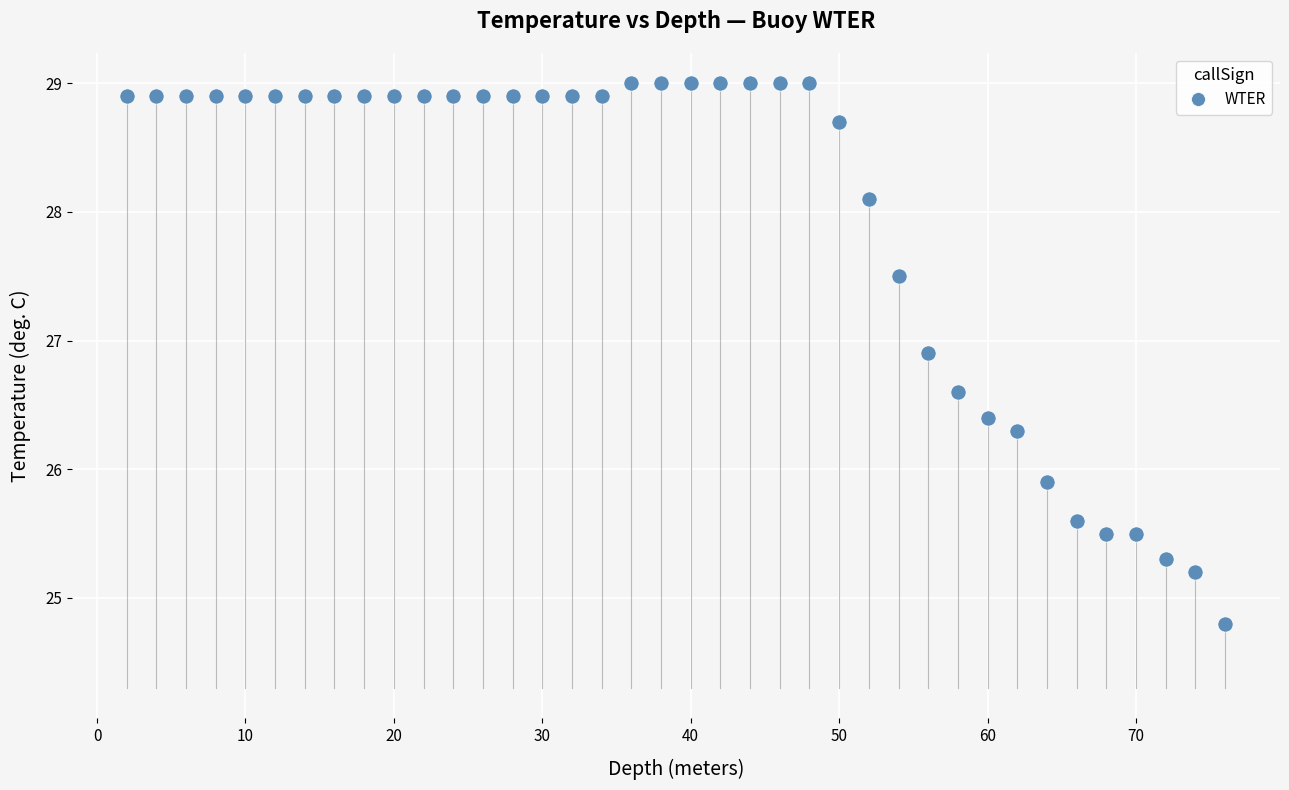

What is the range of Y values (max minus min)?

4.2